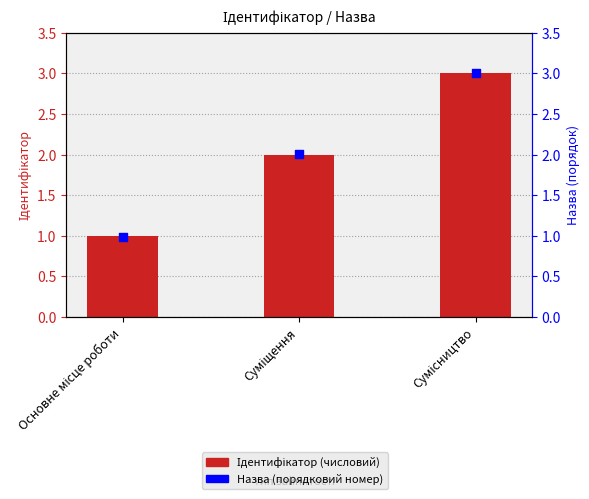

Which series reaches the maximum Y coordinate?

Ідентифікатор